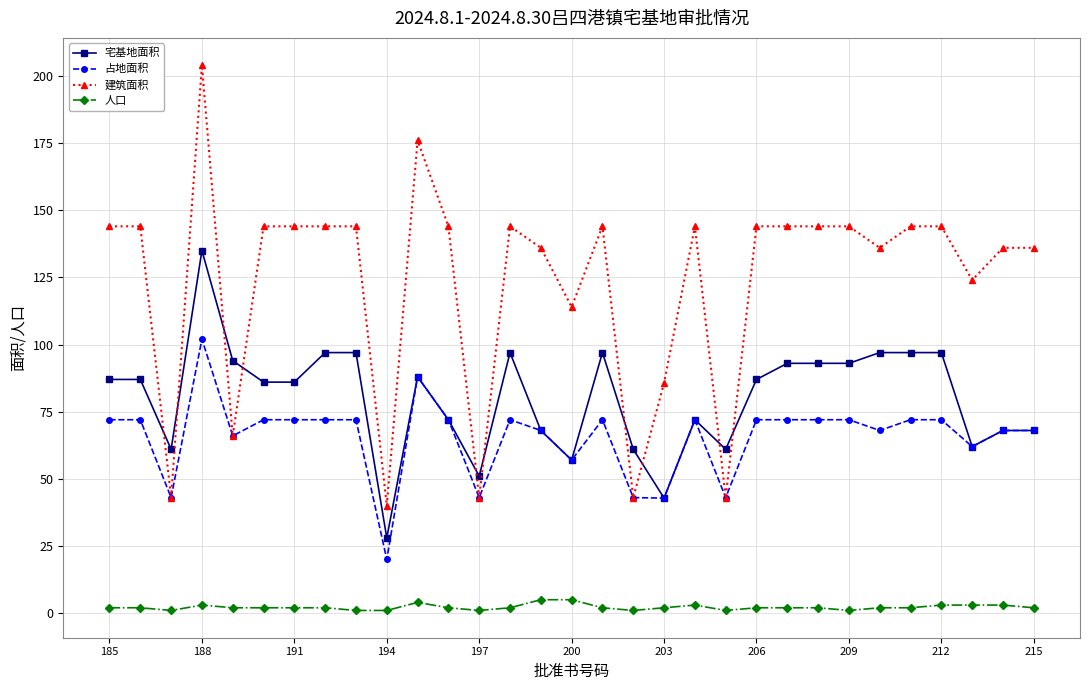

True or false: 宅基地面积 and 人口 cross at least once.

False